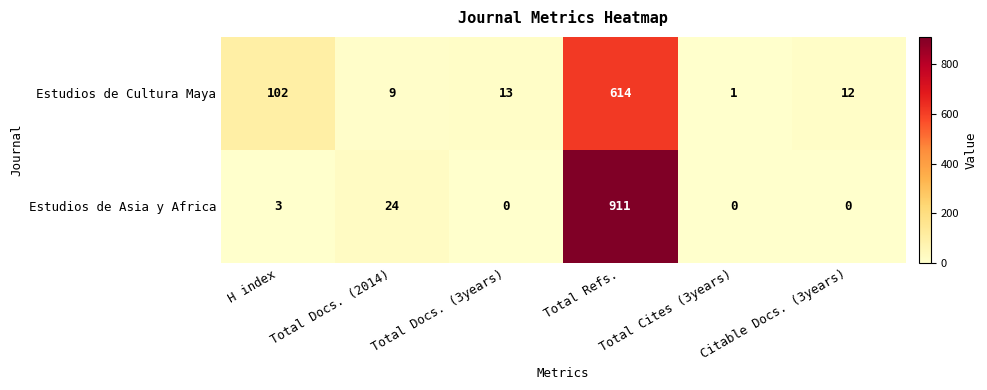

Where does the Estudios de Cultura Maya series first go above 13?

H index